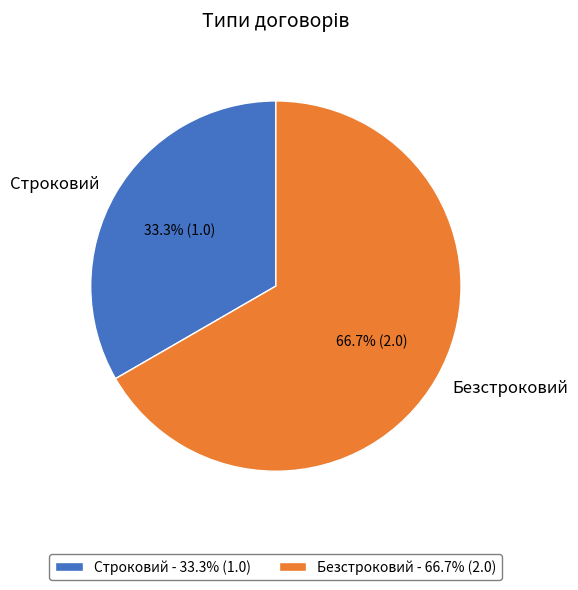

Approximately how many times larger is the value at Безстроковий compared to Строковий?

2.0